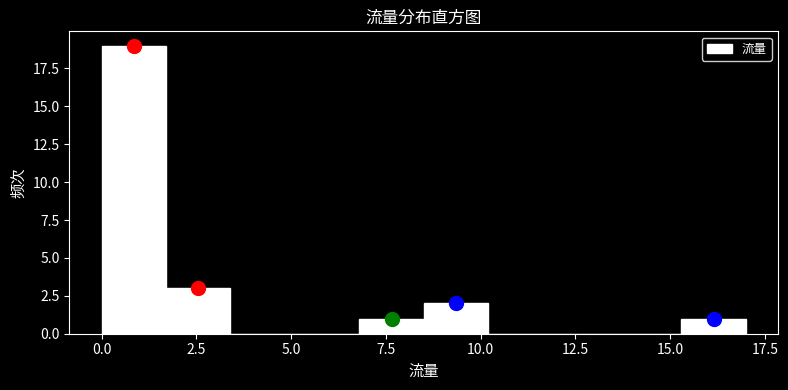

Read against the x-axis, roughly where is the centre of the tallest bar?

1.0